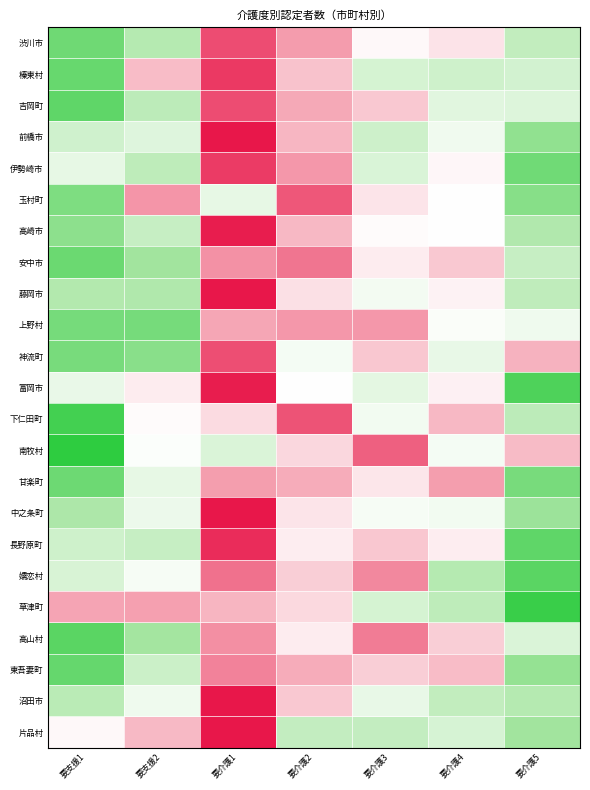

At how many categories does at least one series exceed 0?

7